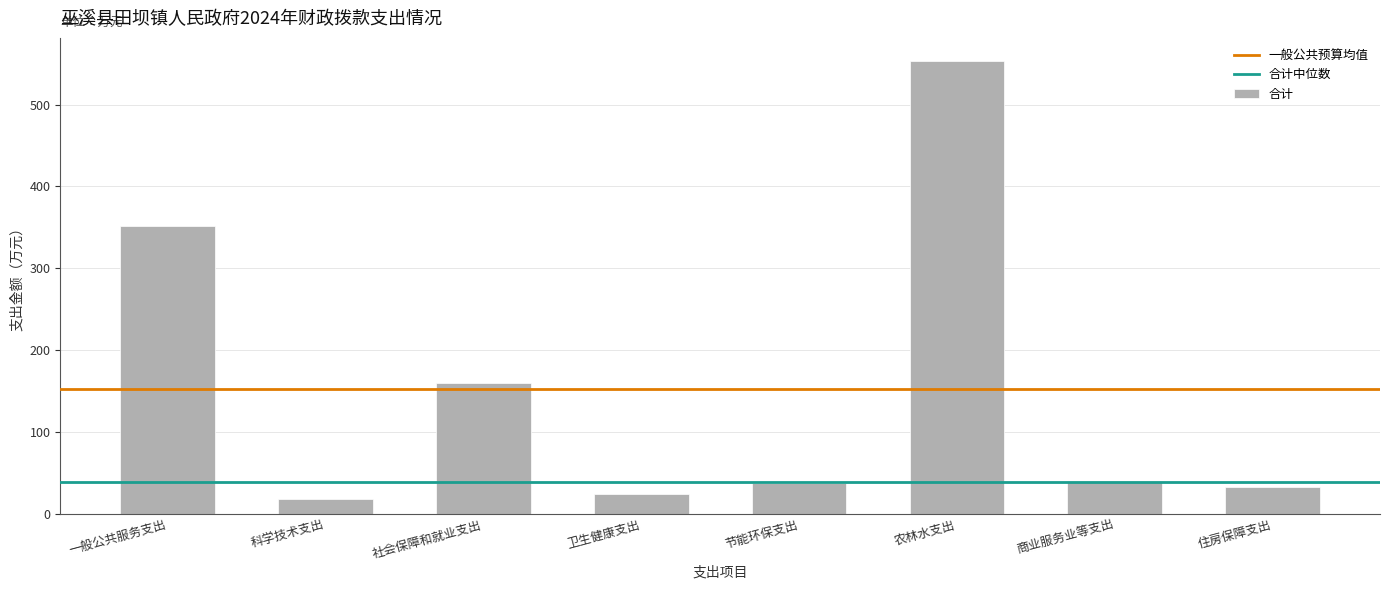

The chart shows a value of 33.2 at 住房保障支出. True or false?

True